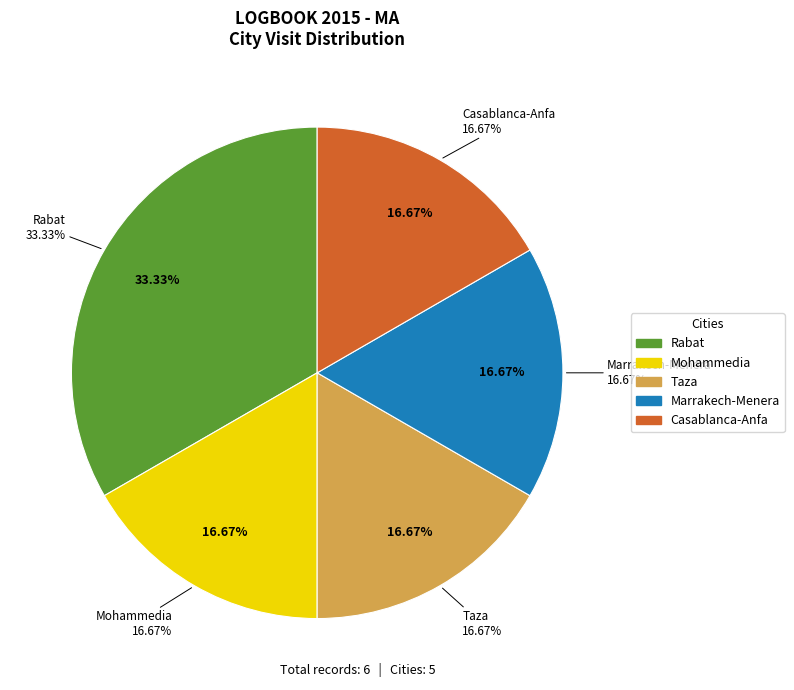

Which has a higher value, Taza or Marrakech-Menera?

Taza